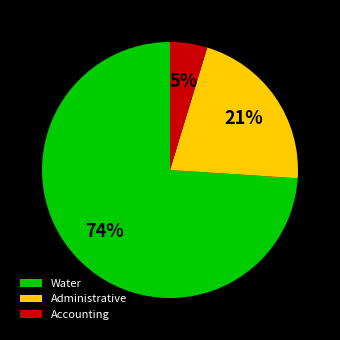

Between Water and Administrative, which is larger?

Water